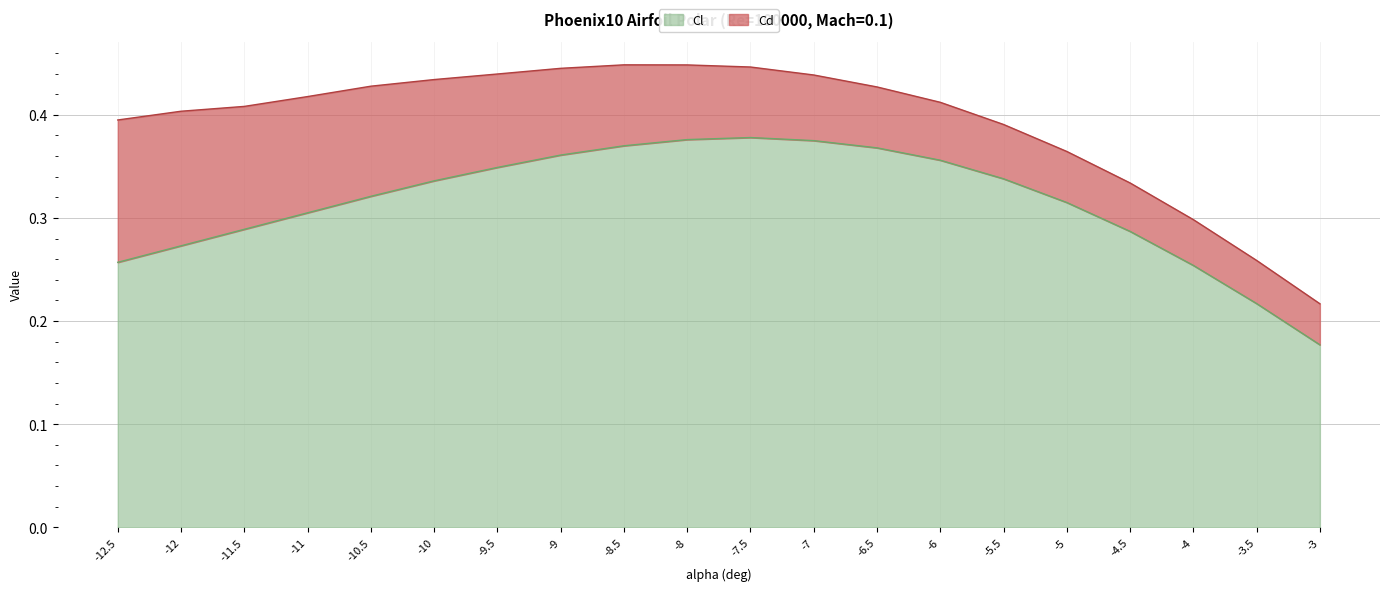

Reading left to right, extract all data points from this chart.

-12.5=0.3	-12=0.3	-11.5=0.3	-11=0.3	-10.5=0.3	-10=0.3	-9.5=0.3	-9=0.4	-8.5=0.4	-8=0.4	-7.5=0.4	-7=0.4	-6.5=0.4	-6=0.4	-5.5=0.3	-5=0.3	-4.5=0.3	-4=0.3	-3.5=0.2	-3=0.2